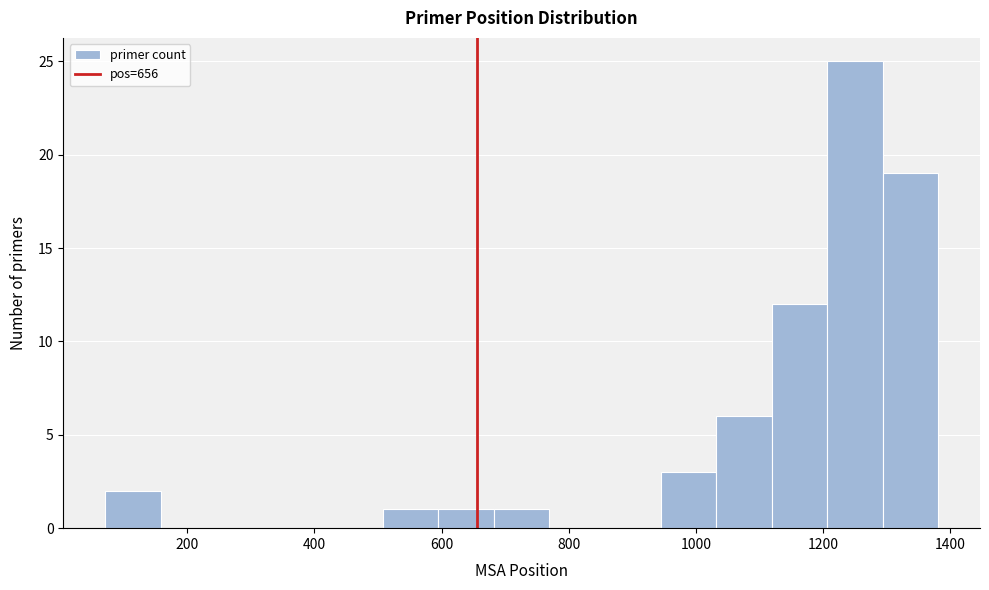

Reading left to right, list every bar in this chart as the range it spans on the x-axis followed by its height. Neither the bar edges nor the heights are printed on the chart, so give them approximately, as read against the axes.

80 to 160: 2
160 to 240: 0
240 to 340: 0
340 to 420: 0
420 to 500: 0
500 to 600: 1
600 to 680: 1
680 to 760: 1
760 to 860: 0
860 to 940: 0
940 to 1040: 3
1040 to 1120: 6
1120 to 1200: 12
1200 to 1300: 25
1300 to 1380: 19